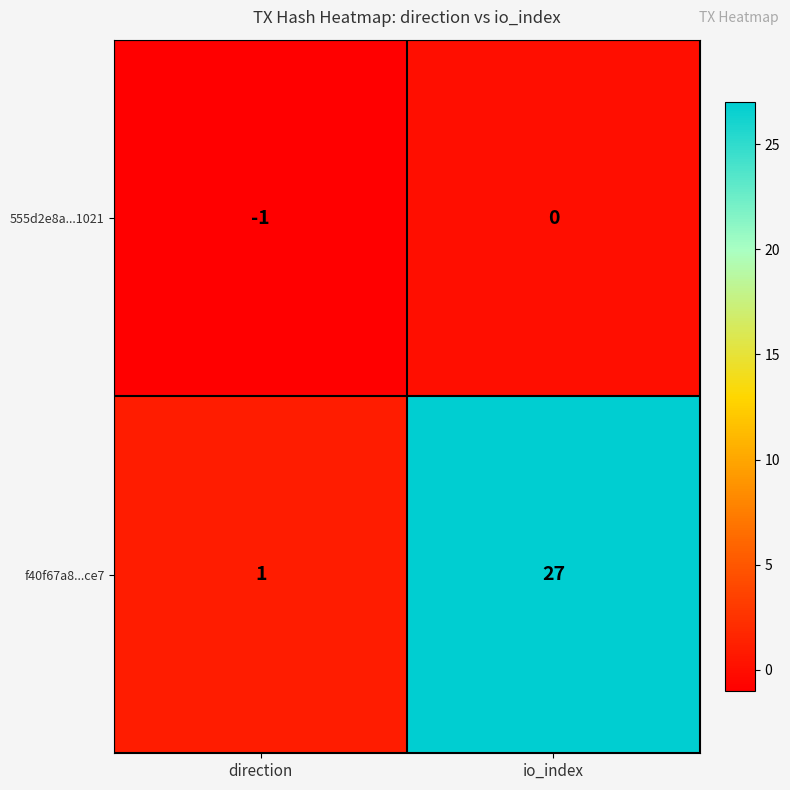

What is the total value across all series at io_index?

27